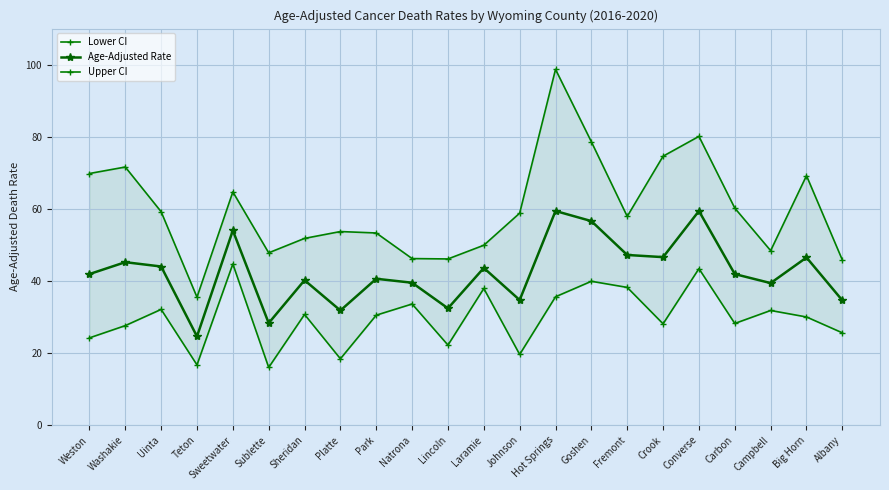

At which category does the chart reach its minimum across all series?

Sublette